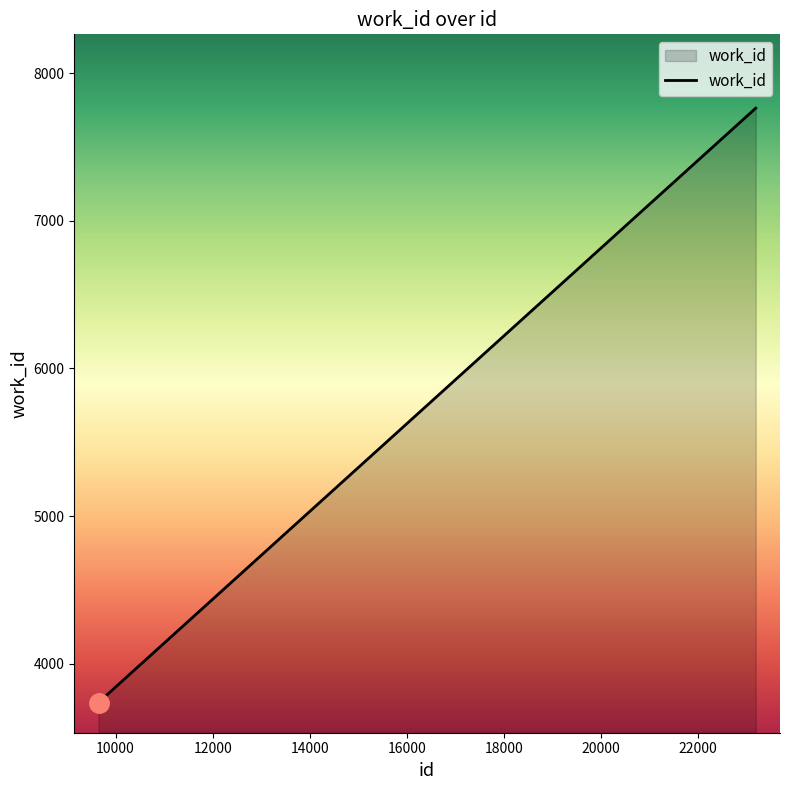

Count the number of data series in this chart.

1